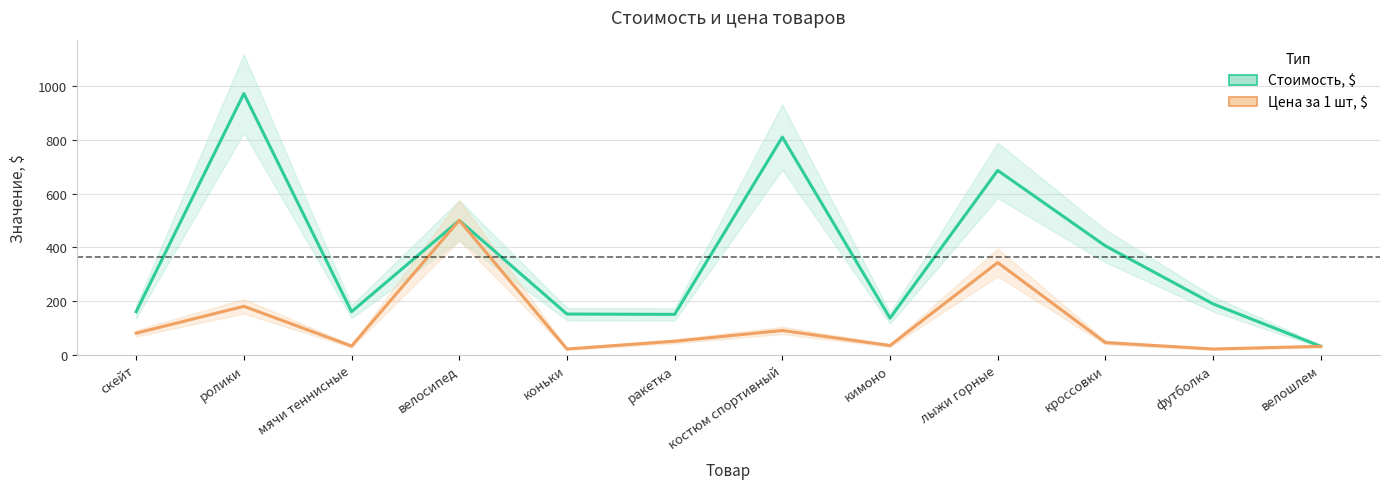

The Стоимость, $ series shows 74.5 at скейт. True or false?

False